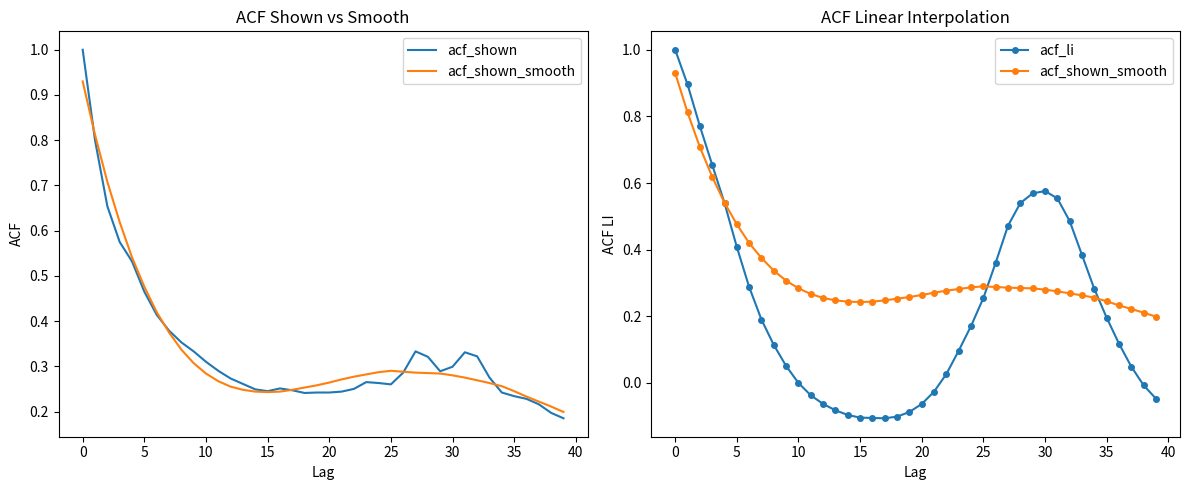

True or false: acf_shown_smooth has a value of 0.1 at 32.

False